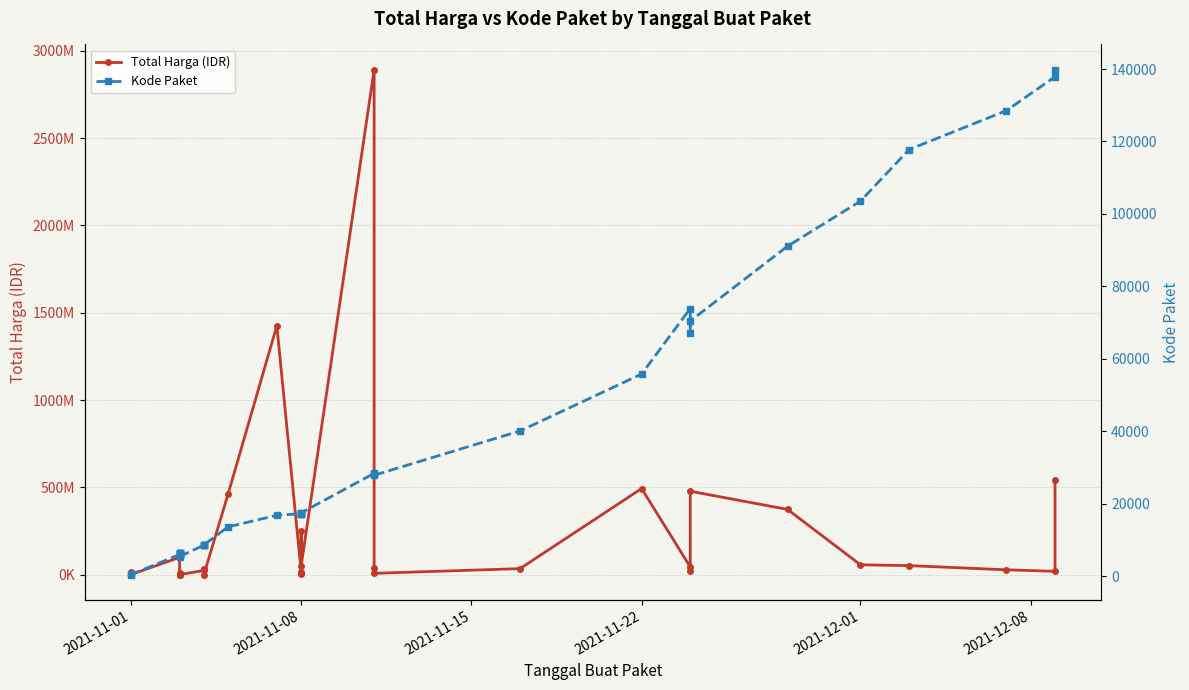

Which series has the largest range (max minus min)?

Total Harga (IDR)